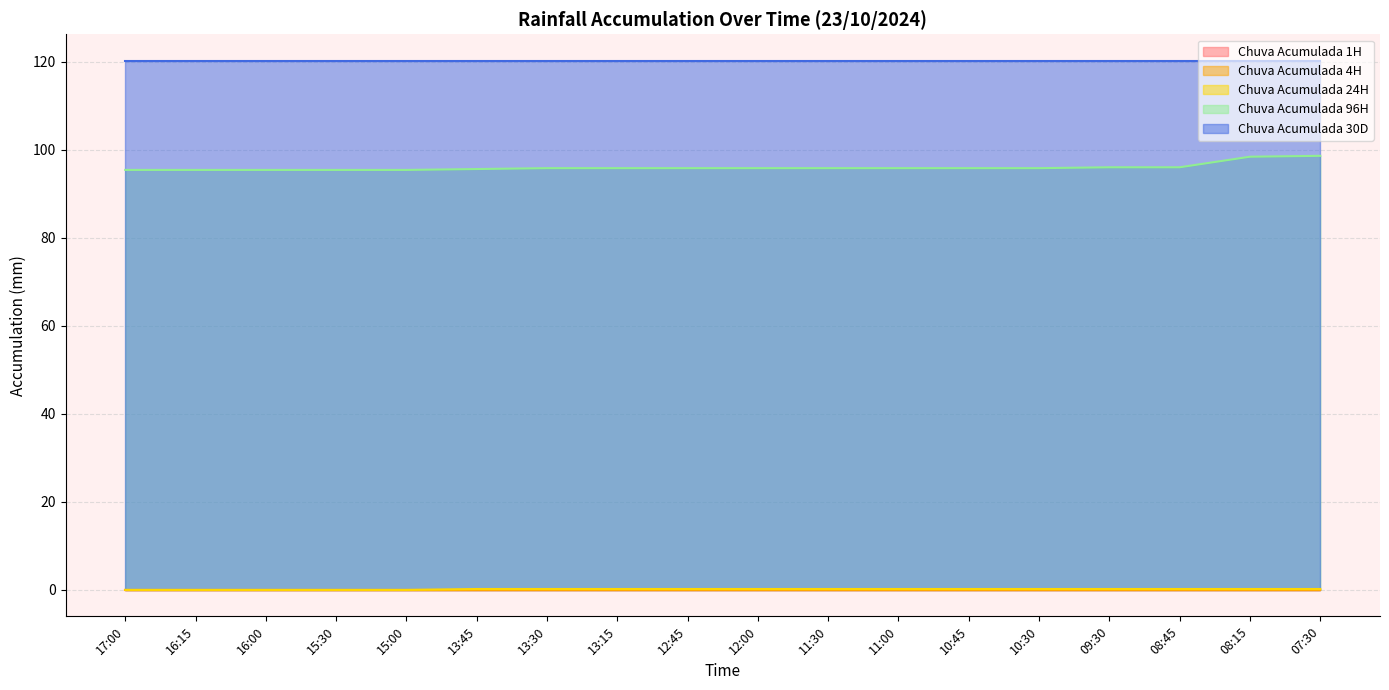

True or false: Chuva Acumulada 4H has more than 0 interior local peaks.

False